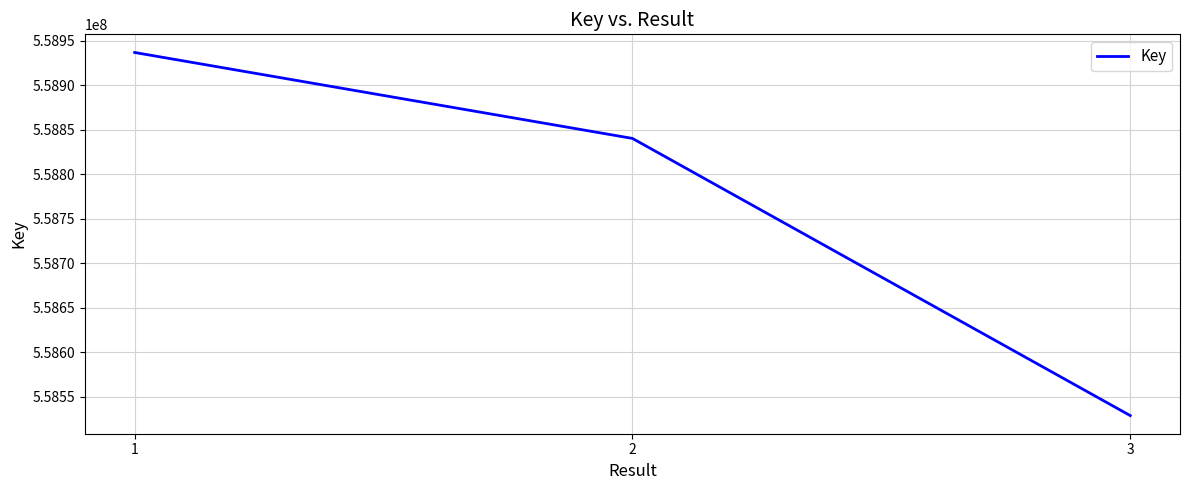

How many lines are shown in the chart?

1